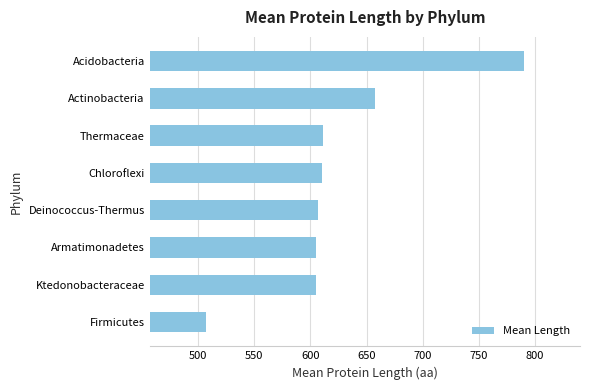

Where is the data nearest to the value 648?

Actinobacteria